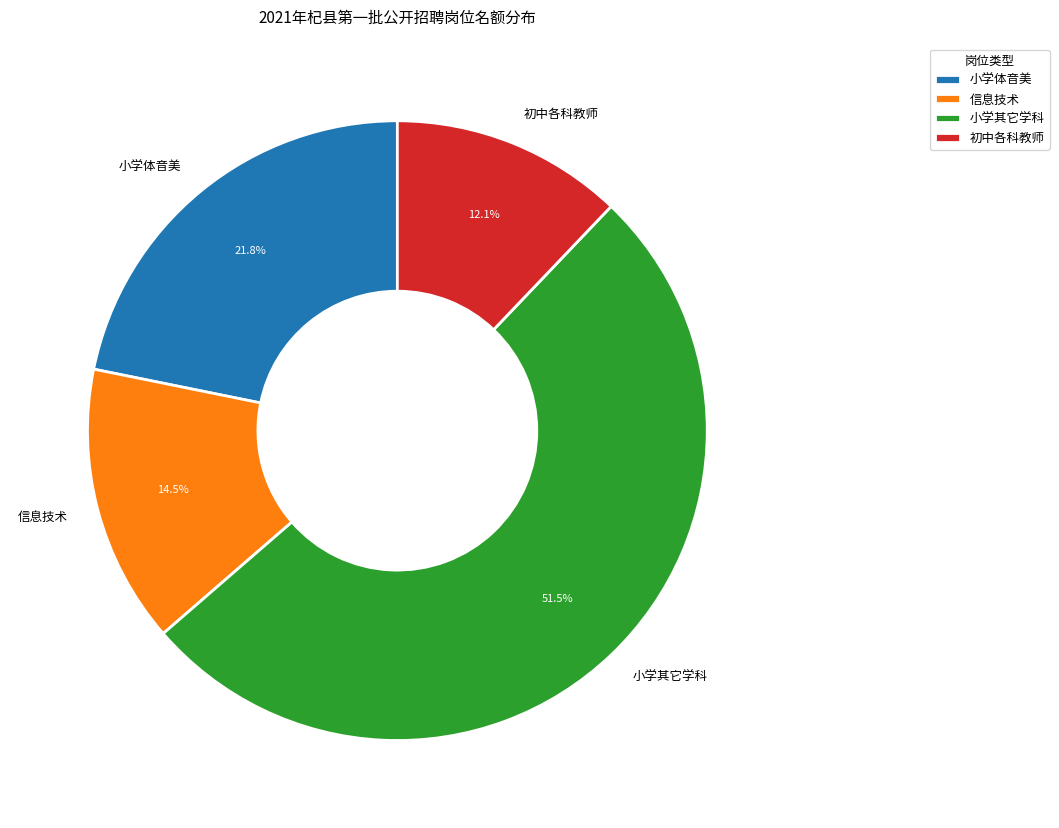

What is the ratio of the value at 信息技术 to the value at 小学其它学科?

0.3